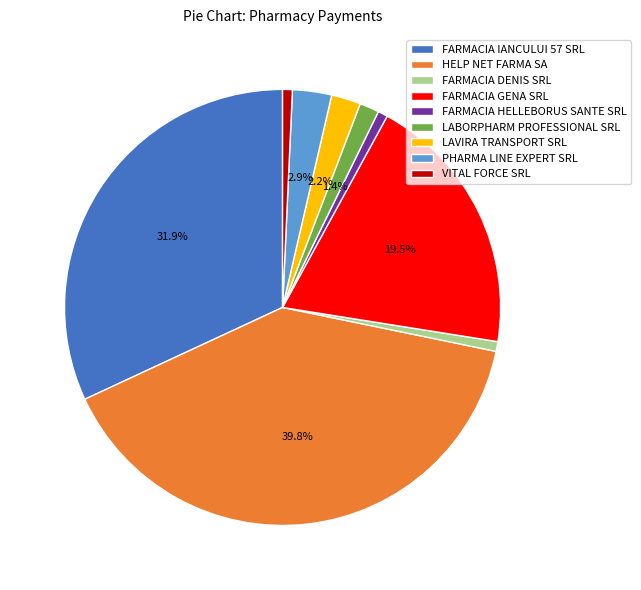

Is LABORPHARM PROFESSIONAL SRL the majority of the pie?

No